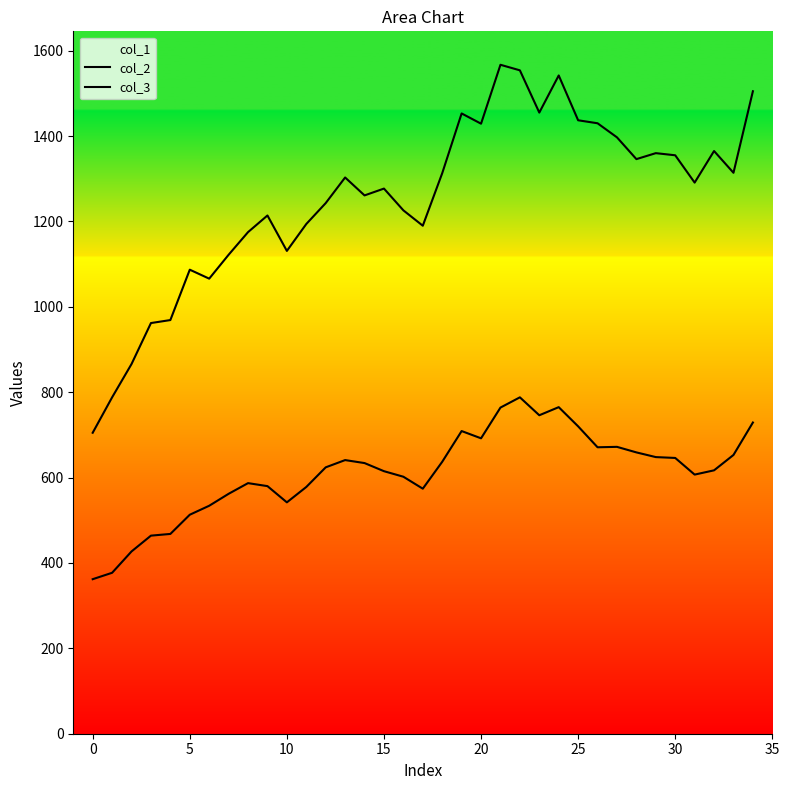

Reading right to left, transcribe all the data shown in this chart.

col_2: 729	653	617	607	646	648	659	672	671	720	765	746	788	764	692	709	637	574	602	615	634	641	624	578	542	580	587	562	534	513	468	464	427	377	362
col_3: 1505	1314	1365	1291	1355	1360	1346	1397	1430	1437	1542	1455	1554	1567	1429	1453	1313	1190	1226	1277	1261	1303	1243	1194	1131	1214	1175	1122	1066	1087	969	962	866	788	705